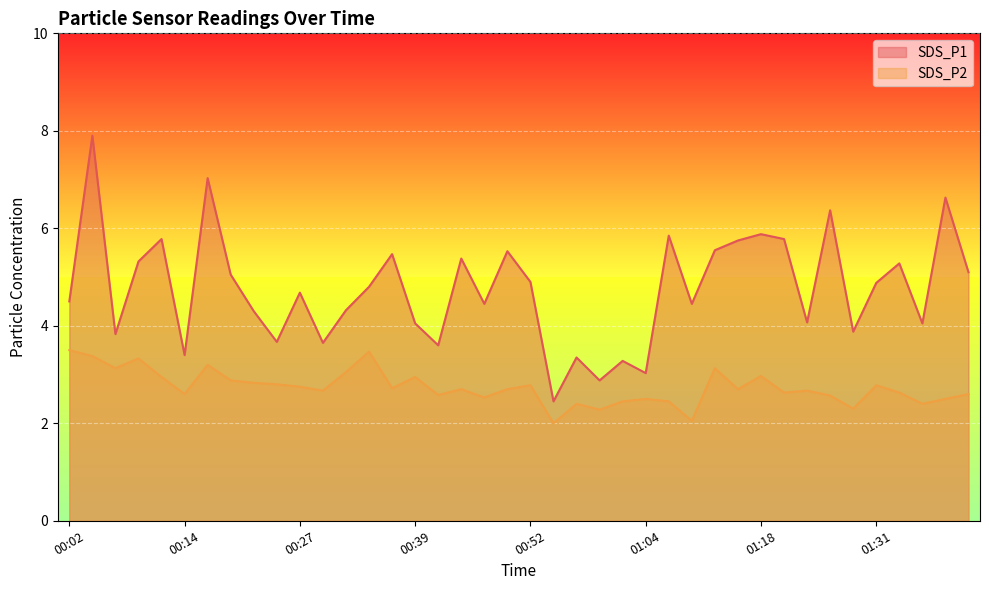

Is it true that SDS_P1 equals 13.7 at 00:04?

False